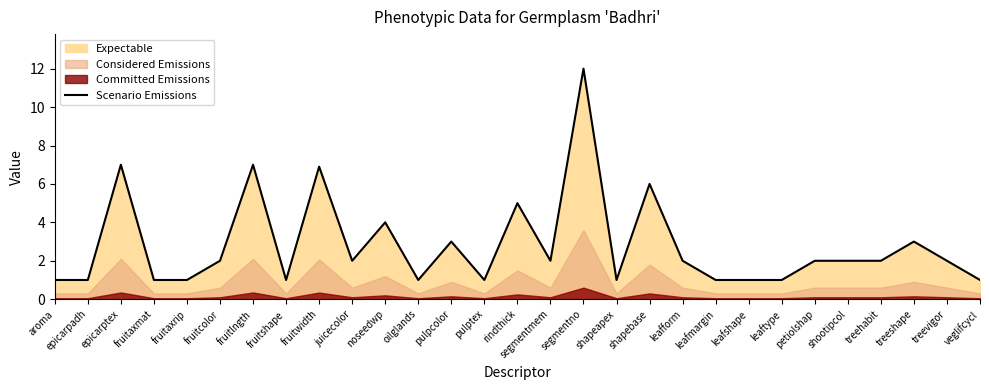

What is the difference between the values at shootipcol and aroma?

1.0